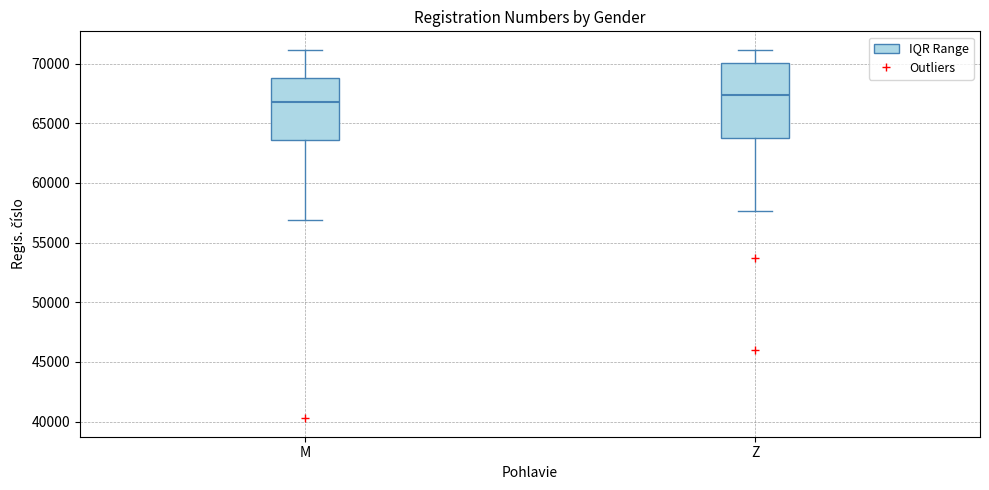

Which box's median line is the lowest?

M